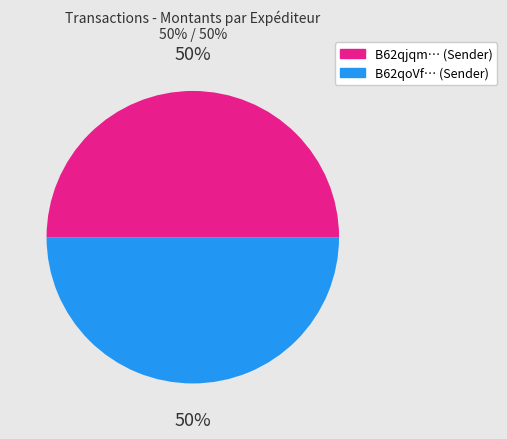

To the nearest percent, what is the average slice percentage?

50%